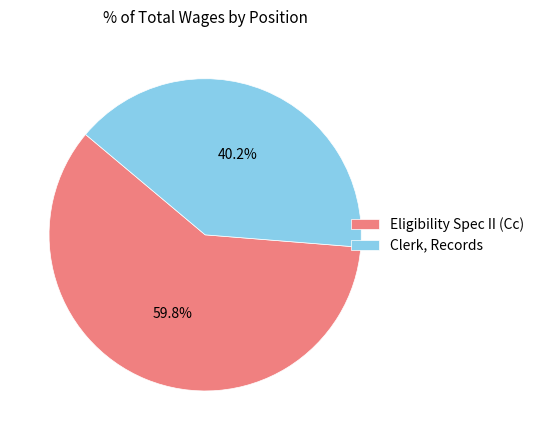

Do Eligibility Spec II (Cc) and Clerk, Records together represent more than half of the pie?

Yes